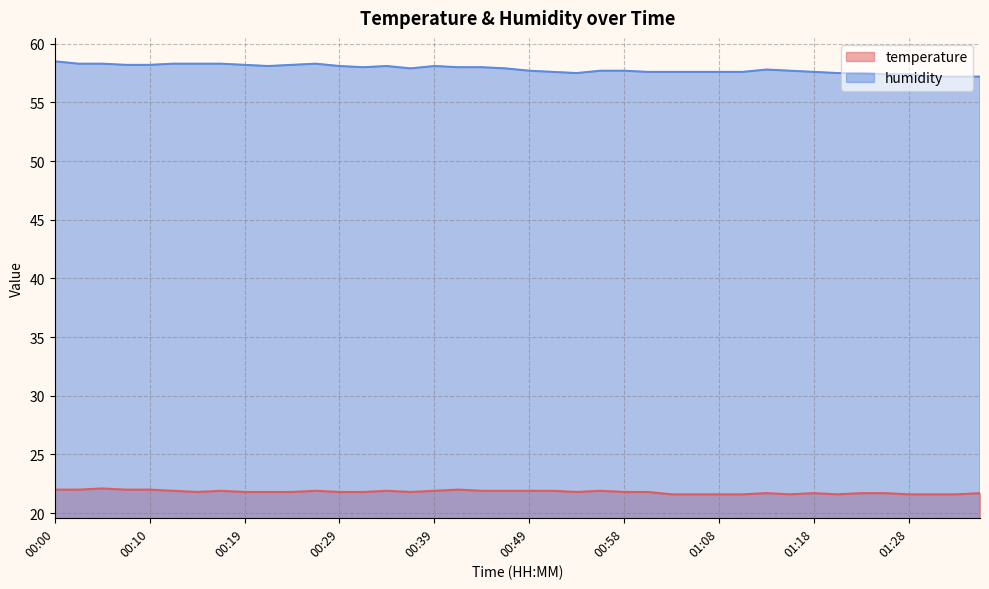

At how many categories does at least one series exceed 21?

40